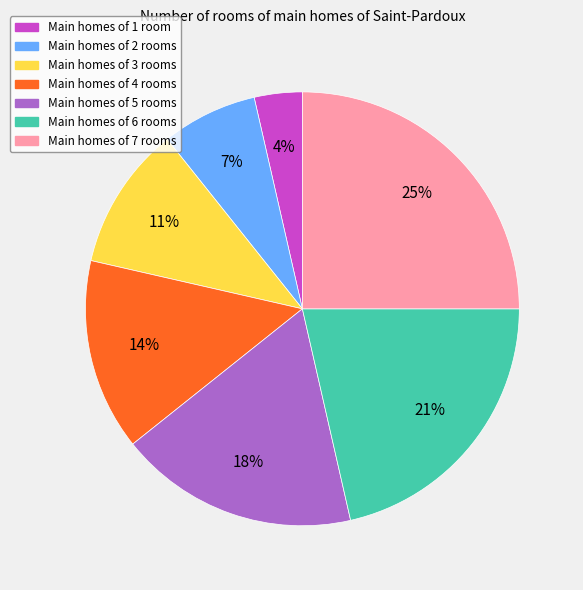

To the nearest percent, what is the difference between the largest and smallest slice percentages?

21%